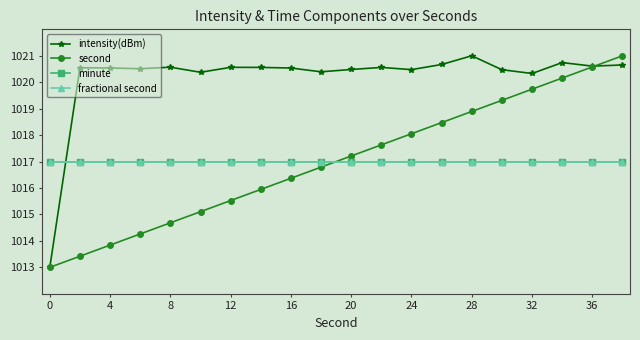

Is this an area chart (filled region under the line)?

No